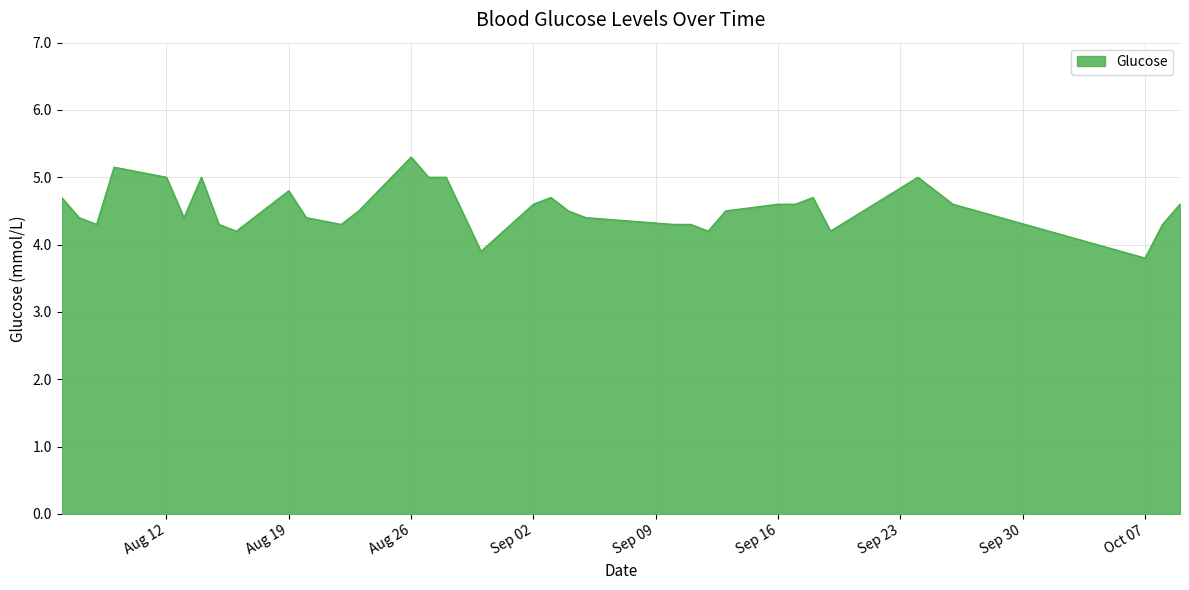

What is the difference between the maximum and minimum values?

1.5